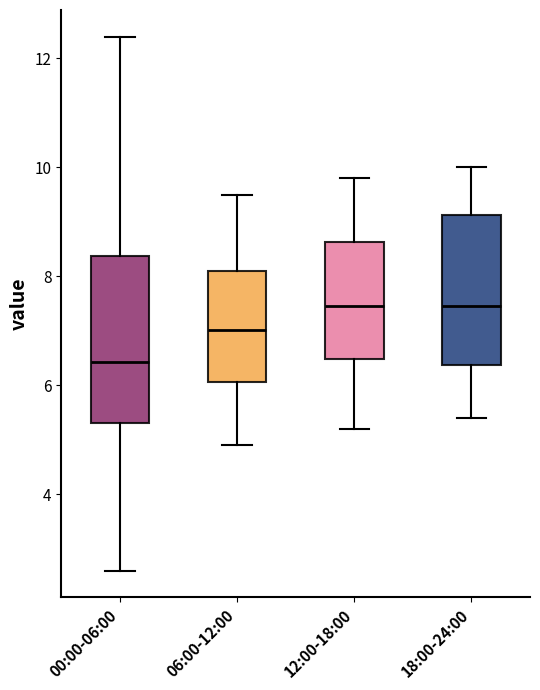

Reading left to right, transcribe this box plot: for each box, give where its median line is, the range the box spans, and where its two whiskers end, as read against the y-axis. The values are not printed on the chart, so give them approximately, as read against the axis.

00:00-06:00: median 6.4, box 5.4 to 8.4, whiskers 2.6 to 12.4
06:00-12:00: median 7.0, box 6.0 to 8.2, whiskers 5.0 to 9.6
12:00-18:00: median 7.4, box 6.4 to 8.6, whiskers 5.2 to 9.8
18:00-24:00: median 7.4, box 6.4 to 9.2, whiskers 5.4 to 10.0